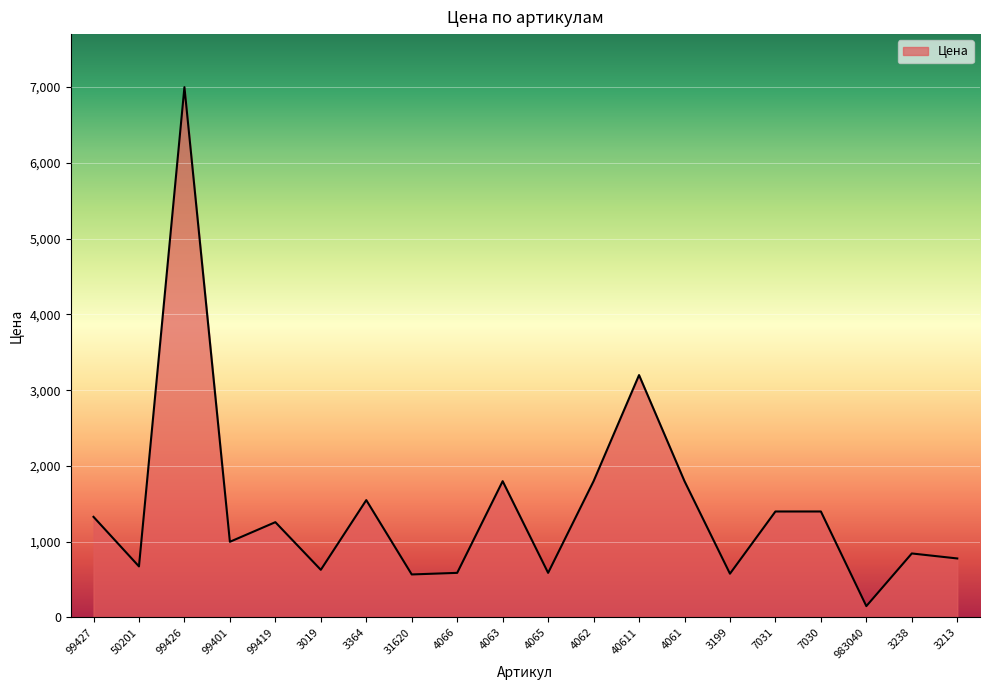

Does the chart display data point markers on the line(s)?

No